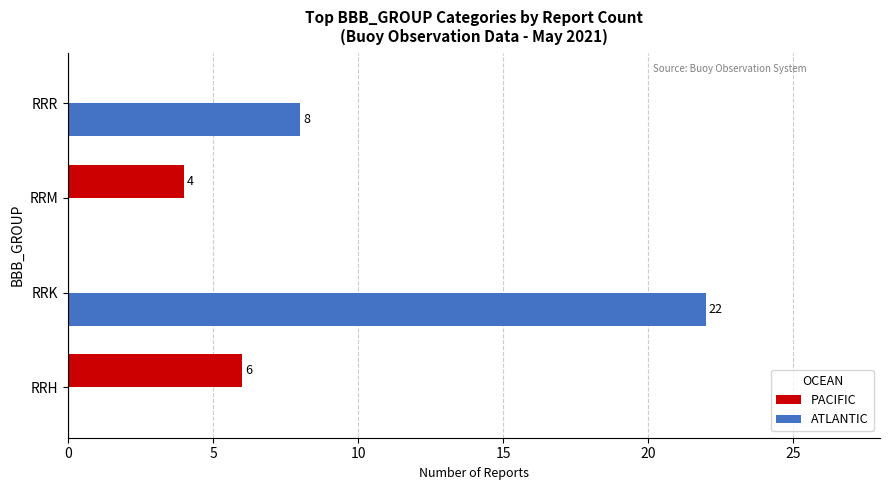

What is the sum of the PACIFIC values at RRK and RRH?

6